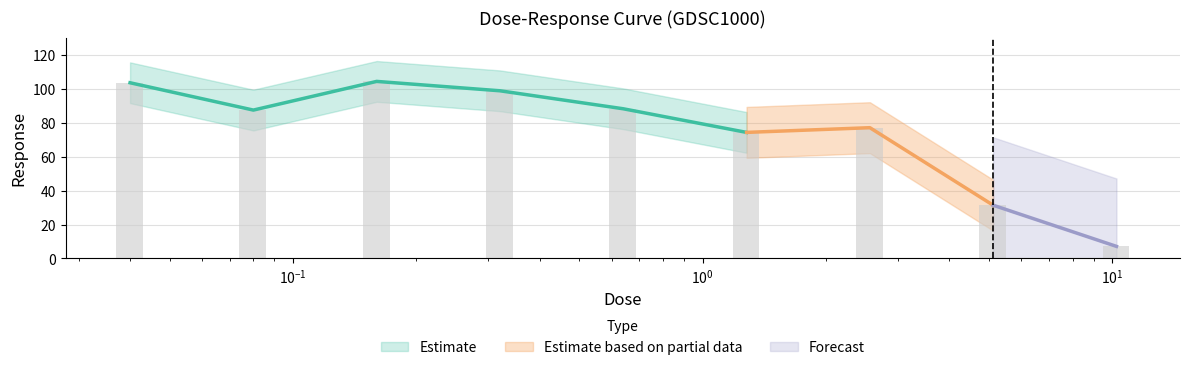

List the labels in order of value, largest first.

0.16, 0.04, 0.32, 0.64, 0.08, 2.56, 1.28, 5.12, 10.24